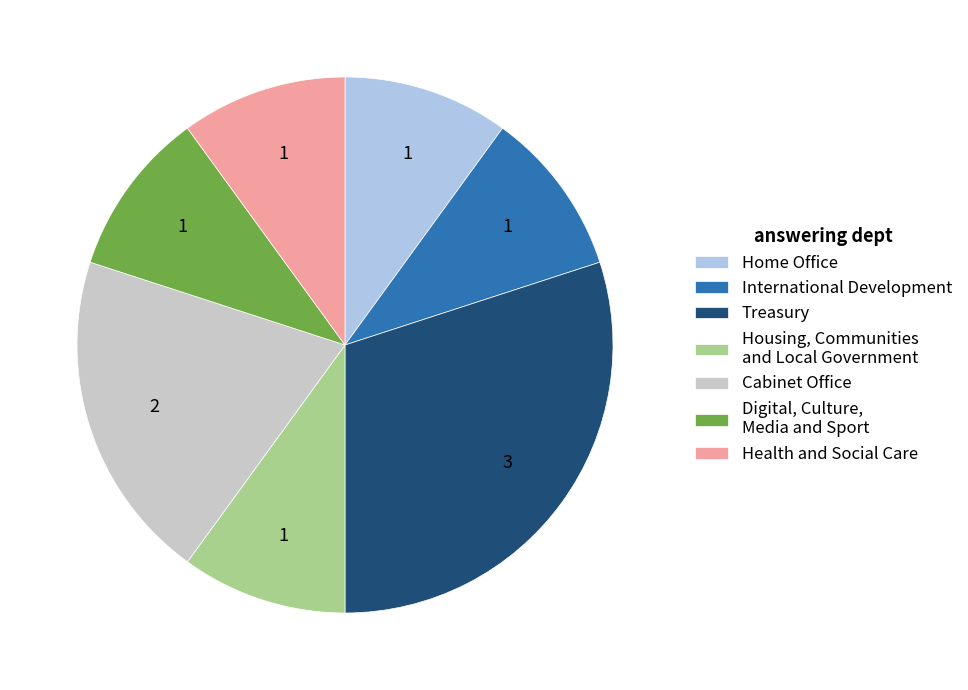

True or false: Cabinet Office accounts for 7% of the total.

False